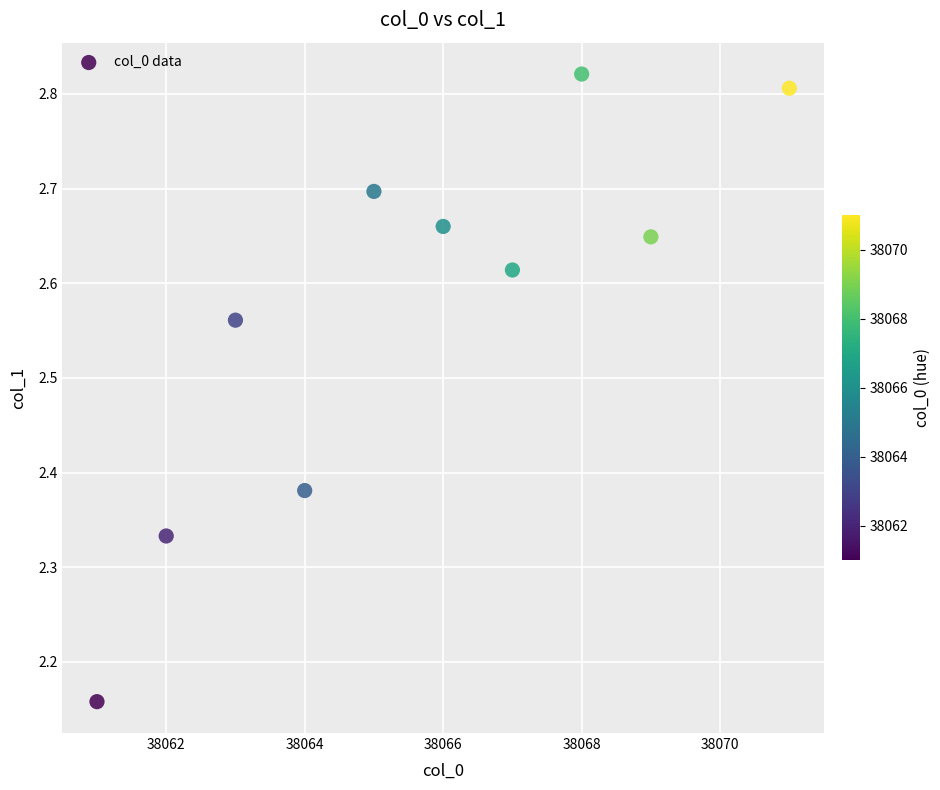

What is the range of X values (max minus min)?

10.0